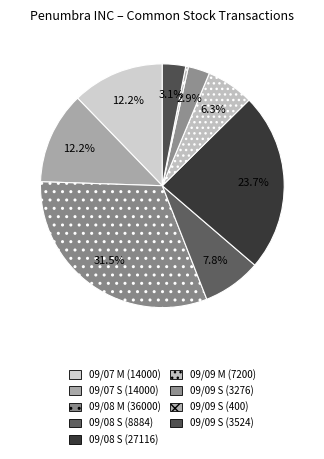

What percentage is the 09/09 S (3524) slice, to the nearest percent?

3%